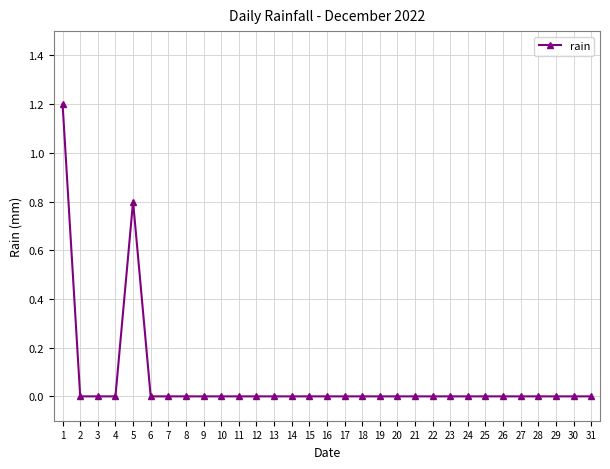

True or false: the data shows 0.0 at 16.

True